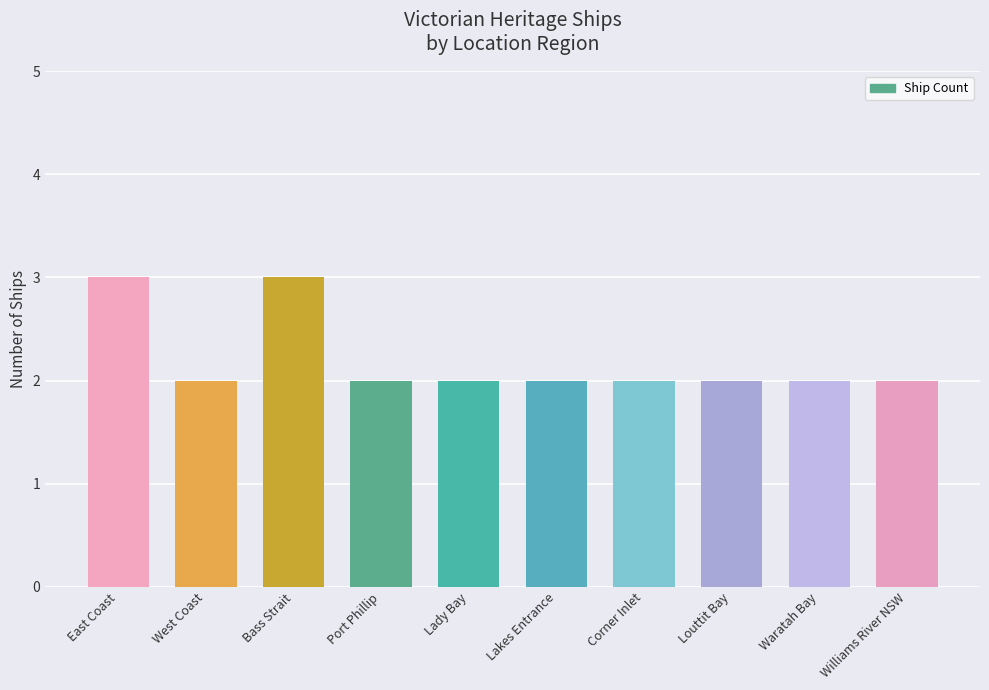

Reading left to right, what are all the values shown in this chart?

3	2	3	2	2	2	2	2	2	2